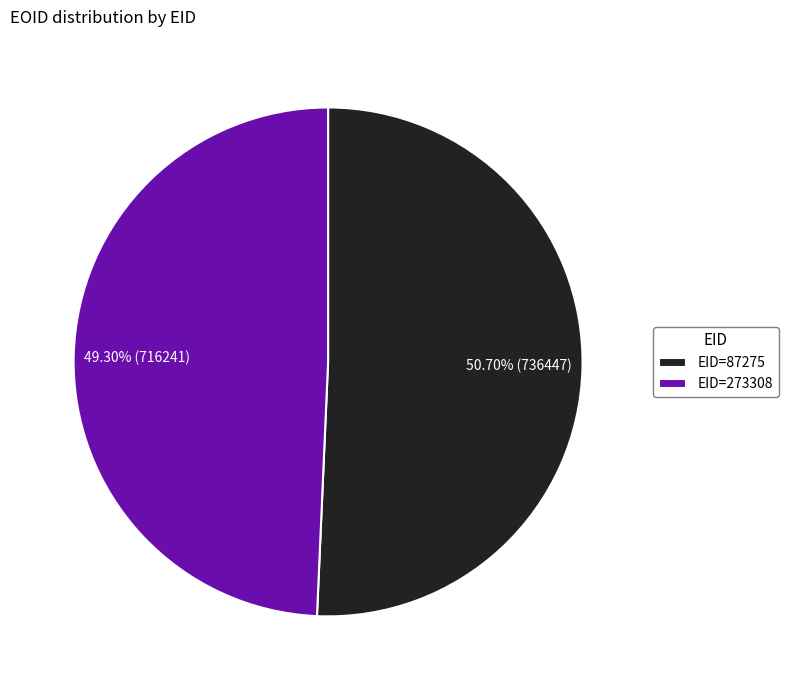

Count the number of slices in the pie.

2